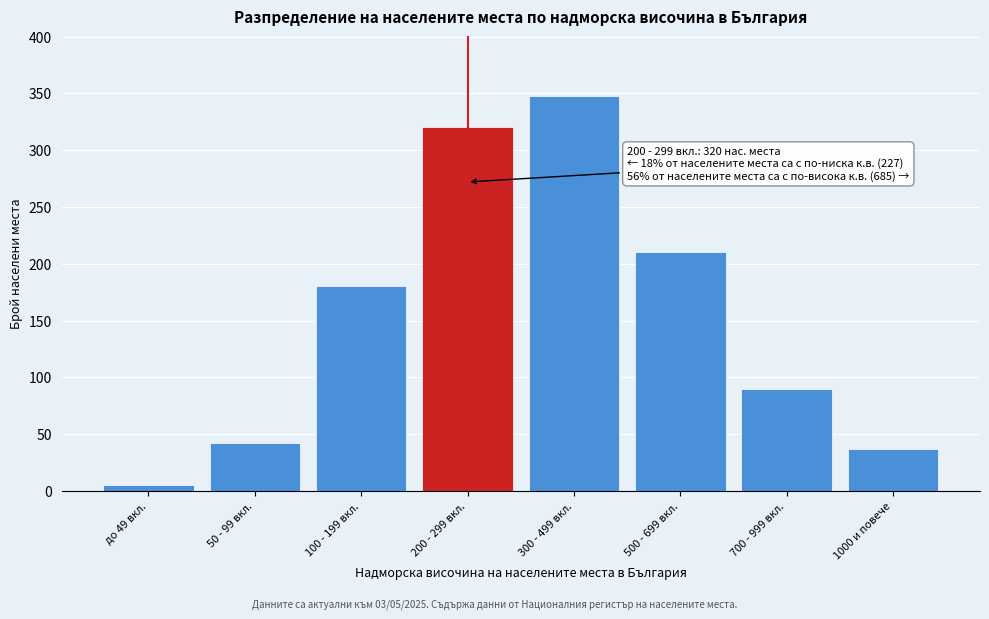

Reading left to right, extract all data points from this chart.

до 49 вкл.=5	50 - 99 вкл.=42	100 - 199 вкл.=180	200 - 299 вкл.=320	300 - 499 вкл.=348	500 - 699 вкл.=210	700 - 999 вкл.=90	1000 и повече=37